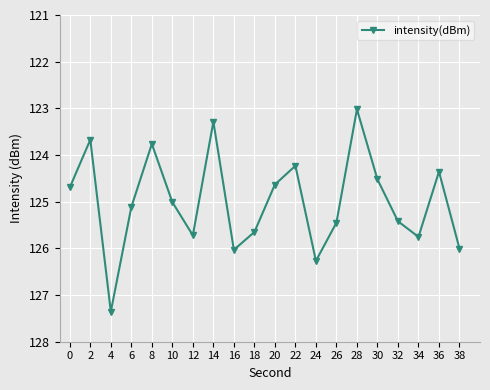

What is the maximum value shown in the chart?

-123.0